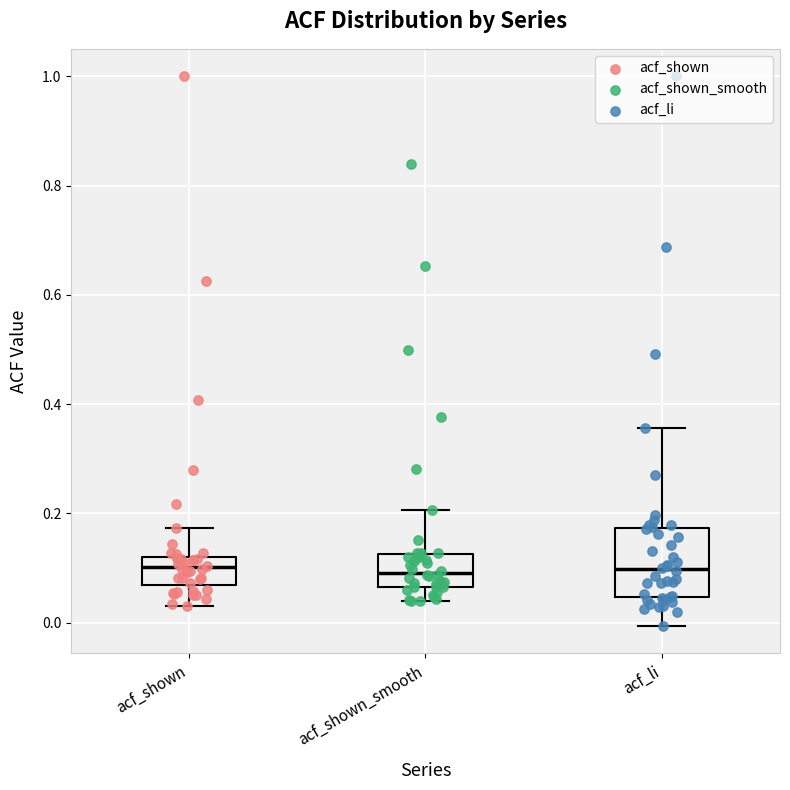

Reading left to right, transcribe this box plot: for each box, give where its median line is, the range the box spans, and where its two whiskers end, as read against the y-axis. The values are not printed on the chart, so give them approximately, as read against the axis.

acf_shown: median 0.10, box 0.06 to 0.12, whiskers 0.04 to 0.18
acf_shown_smooth: median 0.10, box 0.06 to 0.12, whiskers 0.04 to 0.20
acf_li: median 0.10, box 0.04 to 0.18, whiskers 0.00 to 0.36